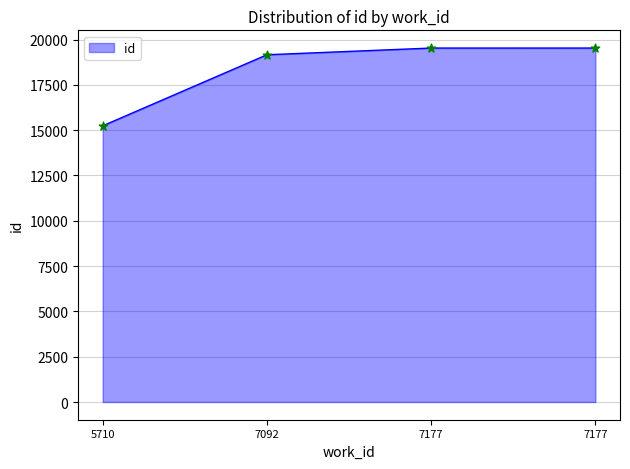

Between 7092 and 7177, which is larger?

7177